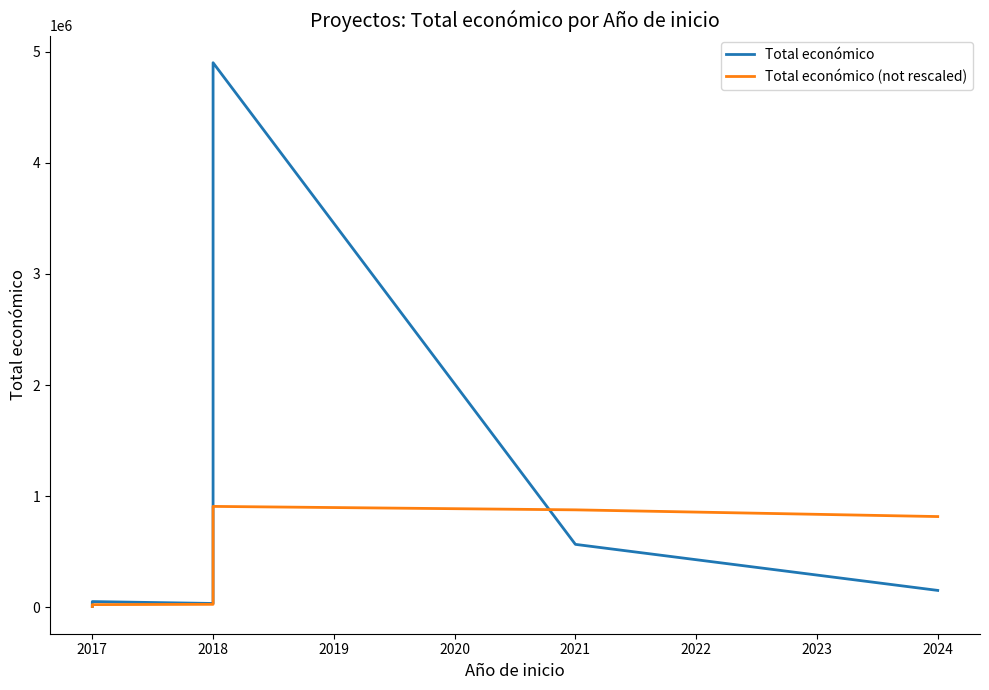

The Total económico (not rescaled) series shows 1294275.2 at 2024. True or false?

False